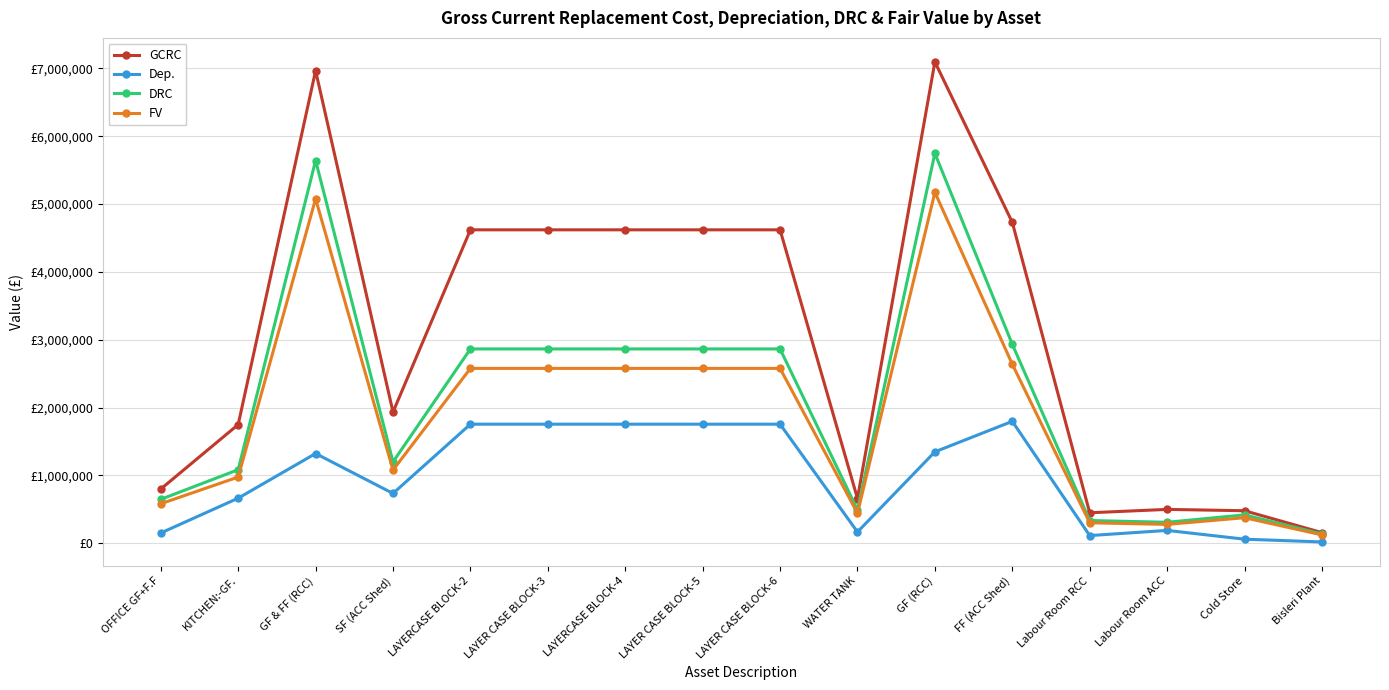

Rank the categories by GCRC value from lowest to highest.

Bisleri Plant, Labour Room RCC, Cold Store, Labour Room ACC, WATER TANK, OFFICE GF+F.F, KITCHEN:-GF., SF (ACC Shed), LAYERCASE BLOCK-2, LAYER CASE BLOCK-3, LAYERCASE BLOCK-4, LAYER CASE BLOCK-5, LAYER CASE BLOCK-6, FF (ACC Shed), GF & FF (RCC), GF (RCC)